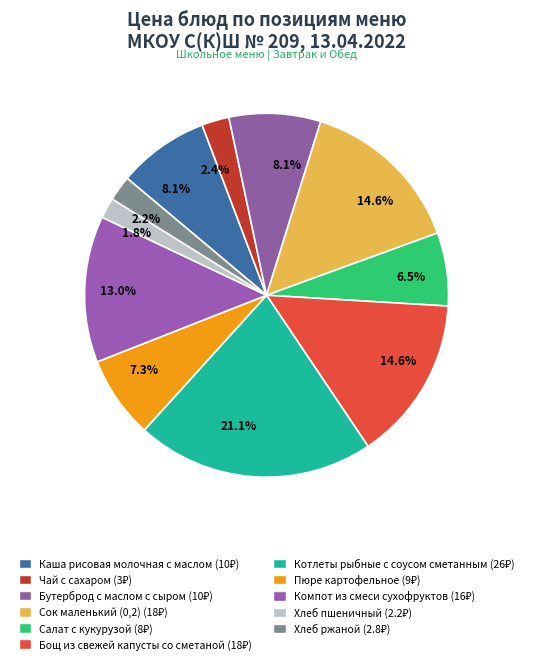

How many segments does this pie chart have?

11